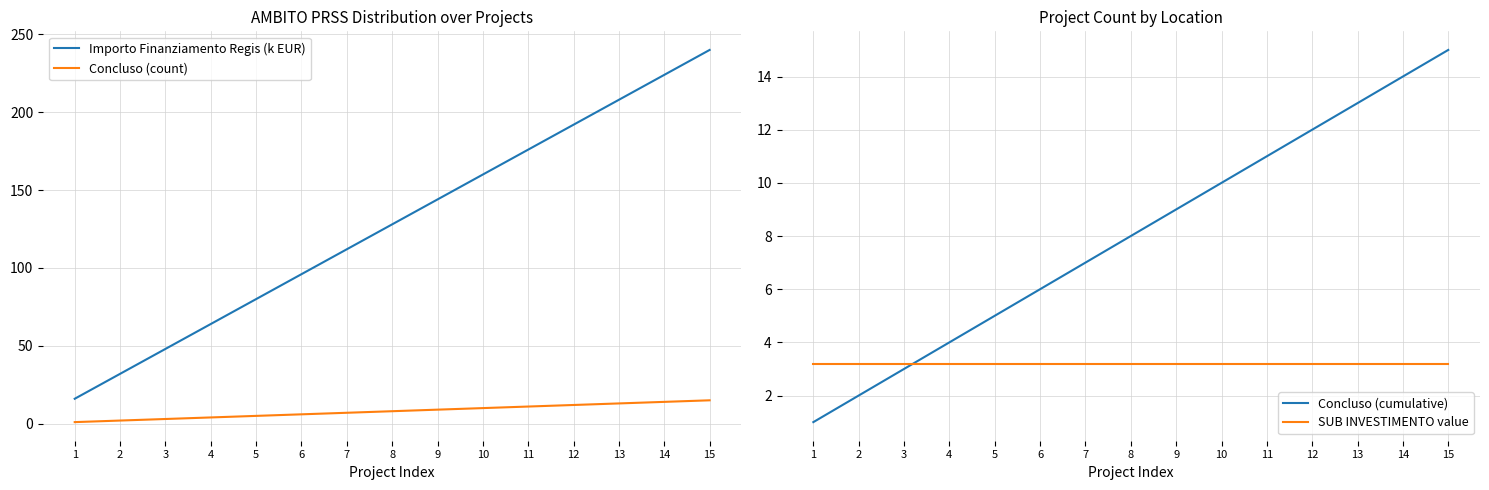

Is the value of Importo Finanziamento Regis (k EUR) at 4 greater than the value of SUB INVESTIMENTO value at 7?

Yes